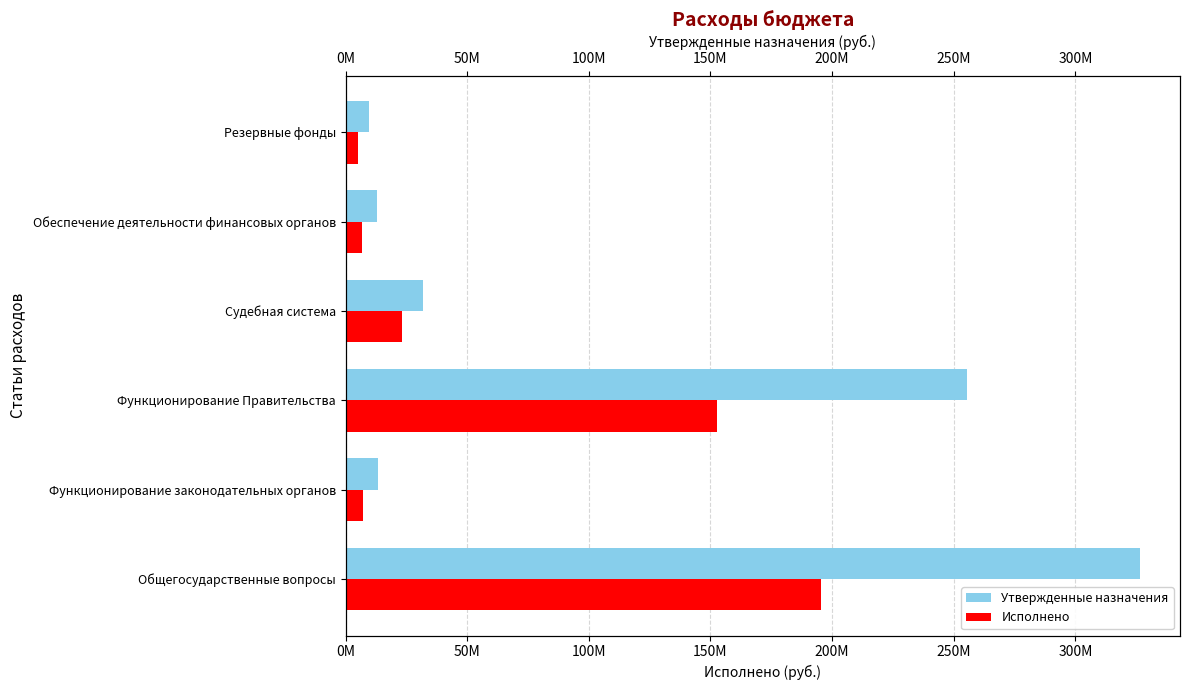

How many categories are shown in the chart?

6